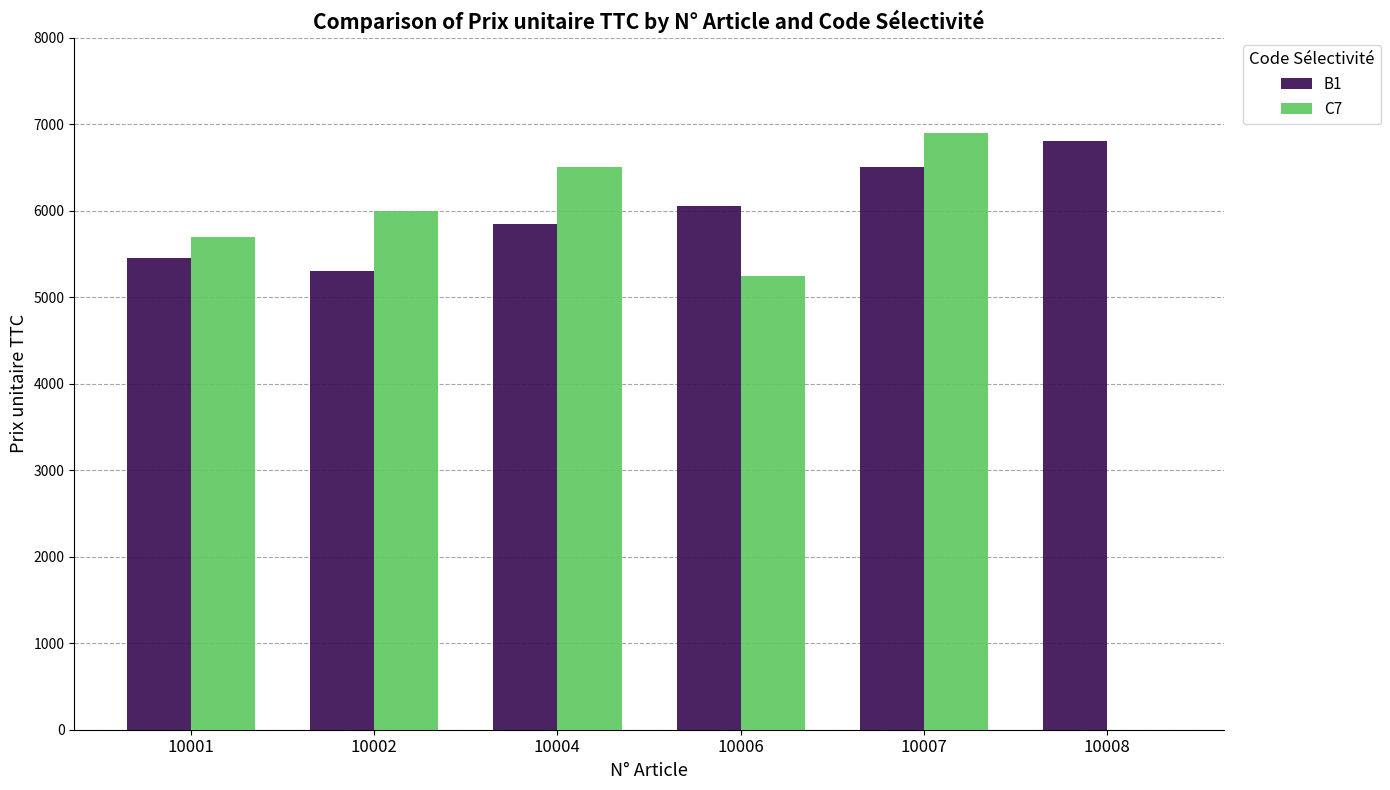

The B1 series shows 5450 at 10001. True or false?

True